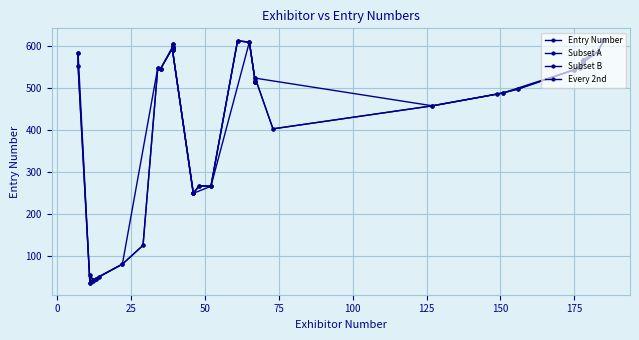

How many data points in Entry Number are less than 524?

20